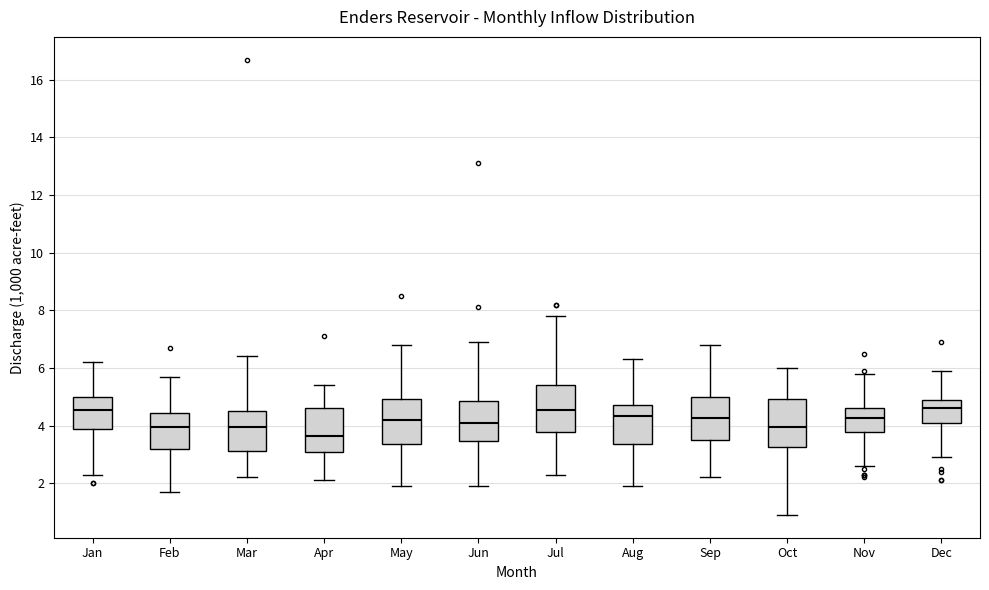

Reading left to right, read every box against the y-axis: the position of its median line, the range the box covers, and the ends of its whiskers. The values are not printed on the chart, so give them approximately, as read against the axis.

Jan: median 4.6, box 4.0 to 5.0, whiskers 2.4 to 6.2
Feb: median 4.0, box 3.2 to 4.4, whiskers 1.8 to 5.8
Mar: median 4.0, box 3.2 to 4.6, whiskers 2.2 to 6.4
Apr: median 3.6, box 3.0 to 4.6, whiskers 2.2 to 5.4
May: median 4.2, box 3.4 to 5.0, whiskers 2.0 to 6.8
Jun: median 4.2, box 3.4 to 4.8, whiskers 2.0 to 7.0
Jul: median 4.6, box 3.8 to 5.4, whiskers 2.4 to 7.8
Aug: median 4.4, box 3.4 to 4.8, whiskers 2.0 to 6.4
Sep: median 4.2, box 3.6 to 5.0, whiskers 2.2 to 6.8
Oct: median 4.0, box 3.2 to 5.0, whiskers 1.0 to 6.0
Nov: median 4.2, box 3.8 to 4.6, whiskers 2.6 to 5.8
Dec: median 4.6, box 4.0 to 5.0, whiskers 3.0 to 6.0